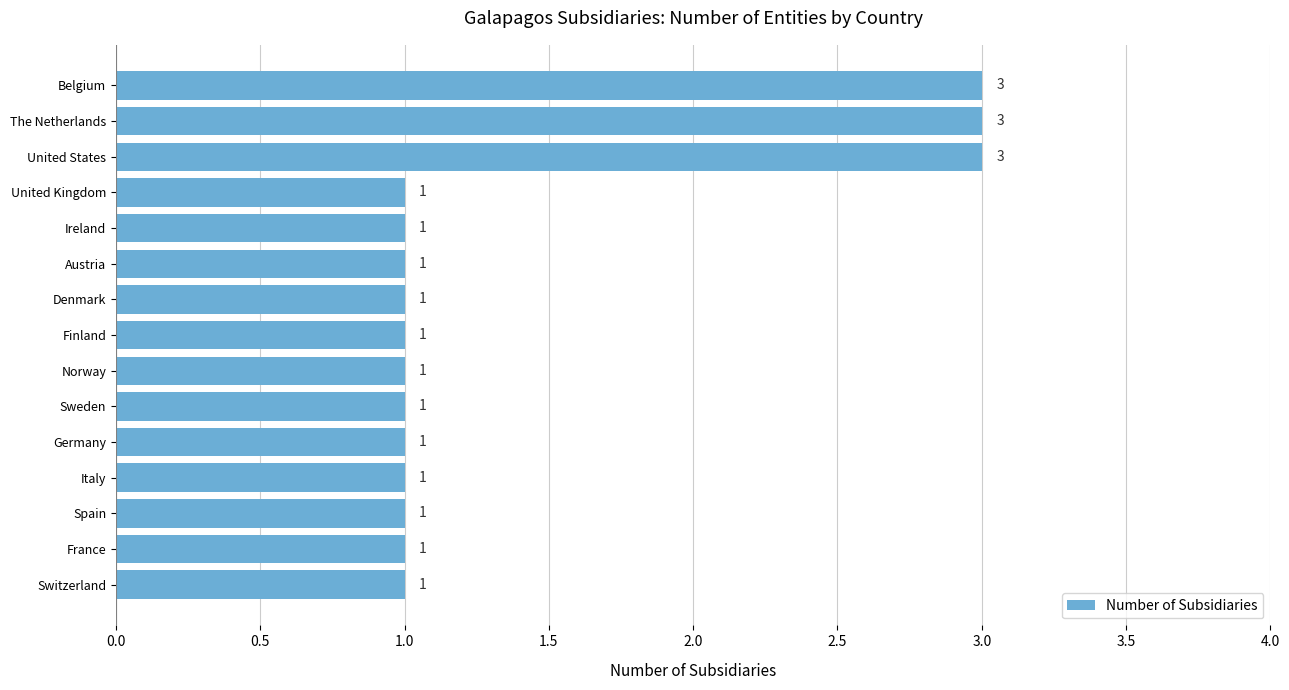

What is the difference between the second highest and second lowest values?

2